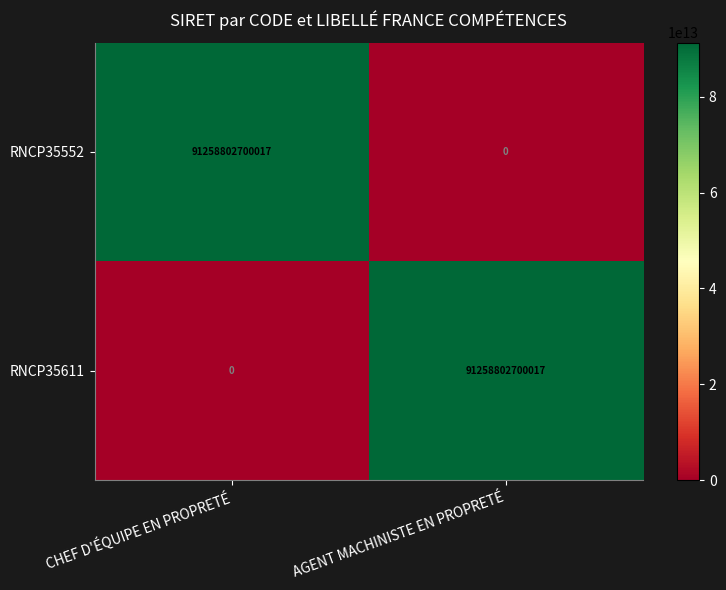

Is the value of RNCP35611 at CHEF D'ÉQUIPE EN PROPRETÉ greater than the value of RNCP35552 at CHEF D'ÉQUIPE EN PROPRETÉ?

No